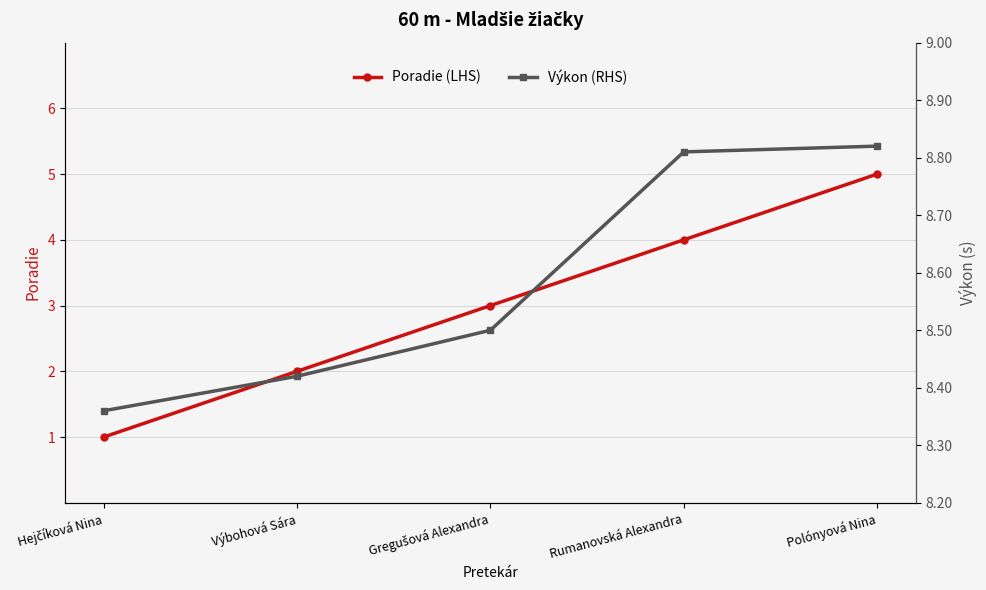

How many lines are shown in the chart?

2